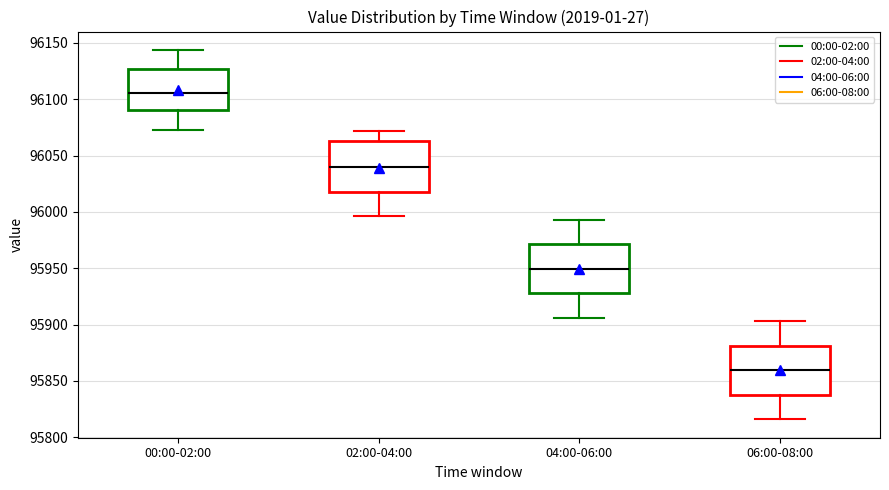

Reading left to right, transcribe this box plot: for each box, give where its median line is, the range the box spans, and where its two whiskers end, as read against the y-axis. The values are not printed on the chart, so give them approximately, as read against the axis.

00:00-02:00: median 96105, box 96090 to 96125, whiskers 96075 to 96145
02:00-04:00: median 96040, box 96020 to 96065, whiskers 95995 to 96070
04:00-06:00: median 95950, box 95930 to 95970, whiskers 95905 to 95995
06:00-08:00: median 95860, box 95840 to 95880, whiskers 95815 to 95905